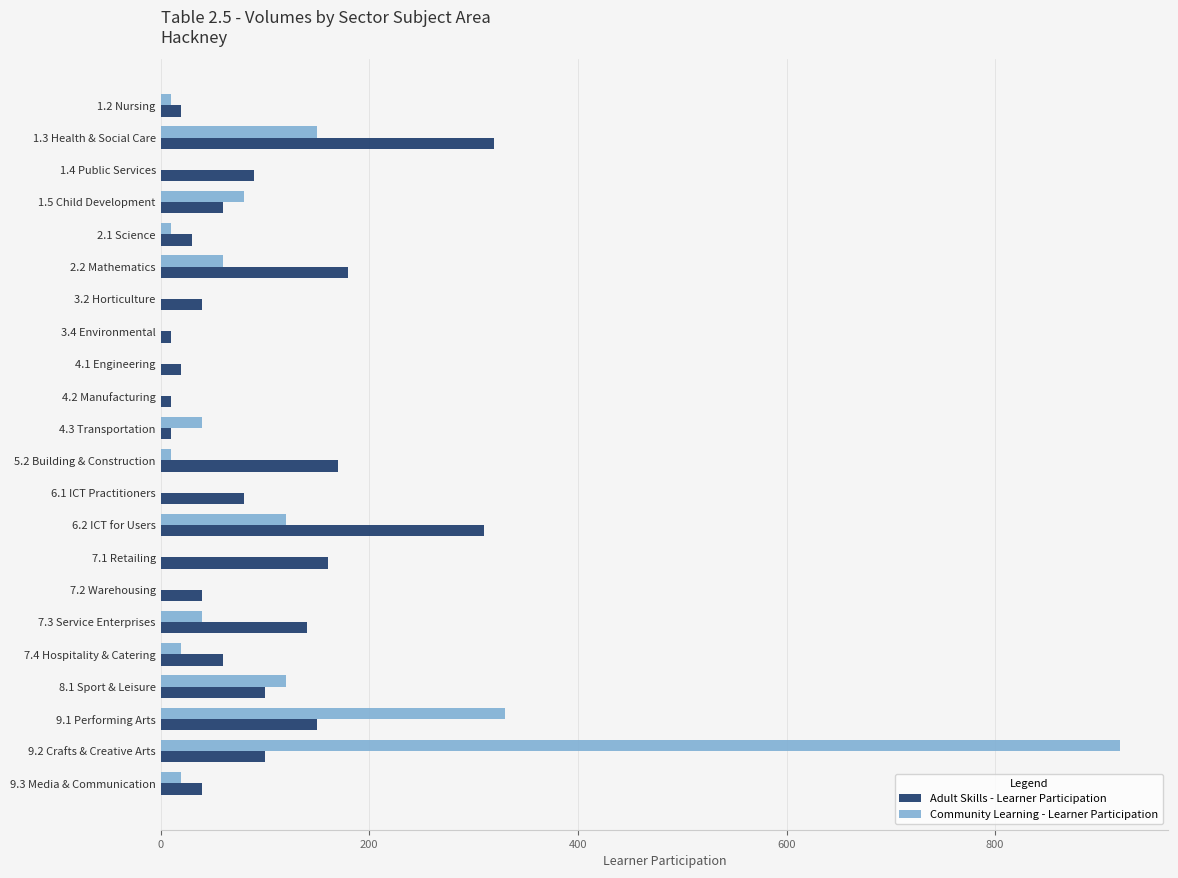

Where is Community Learning - Learner Participation nearest to the value 460?

9.1 Performing Arts